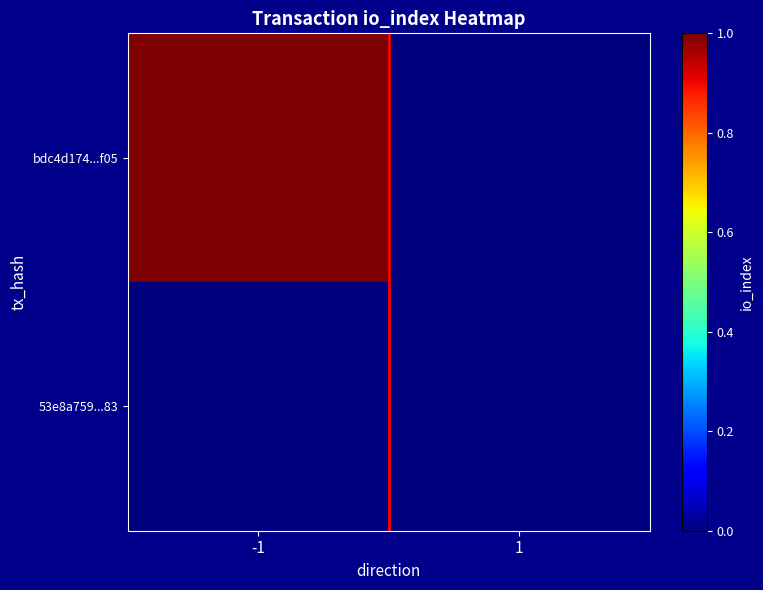

At which category does the chart reach its peak across all series?

-1